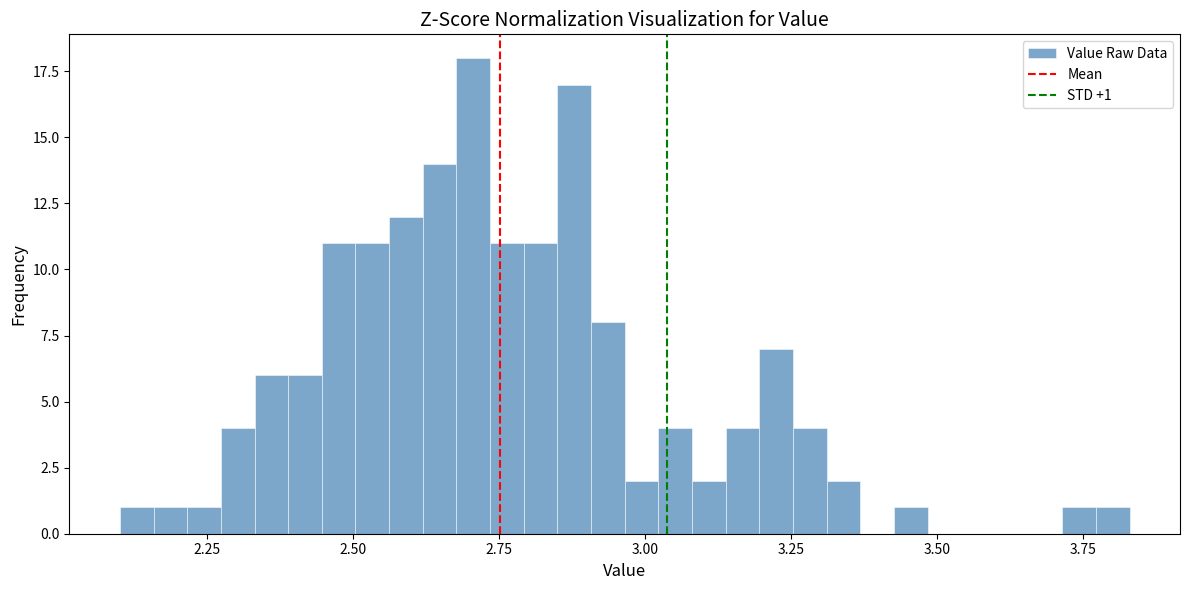

Around what value on the x-axis is the tallest bar? Give the approximate position of its centre, as read against the axis.

2.70